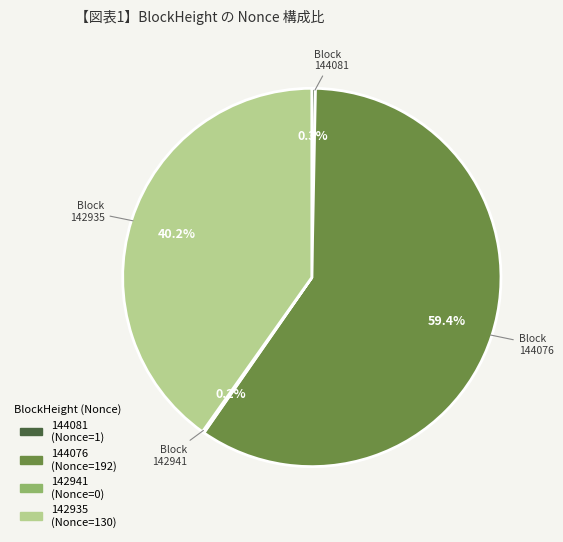

Do 142935 and 144081 together represent more than half of the pie?

No